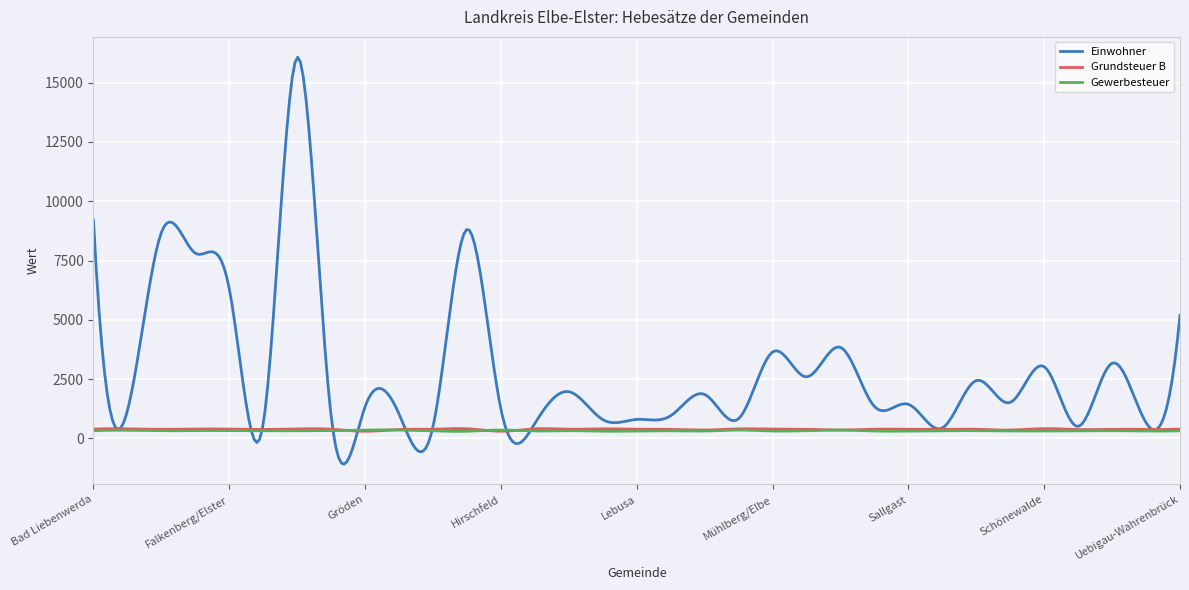

What is the average value of the Einwohner series?

2842.9